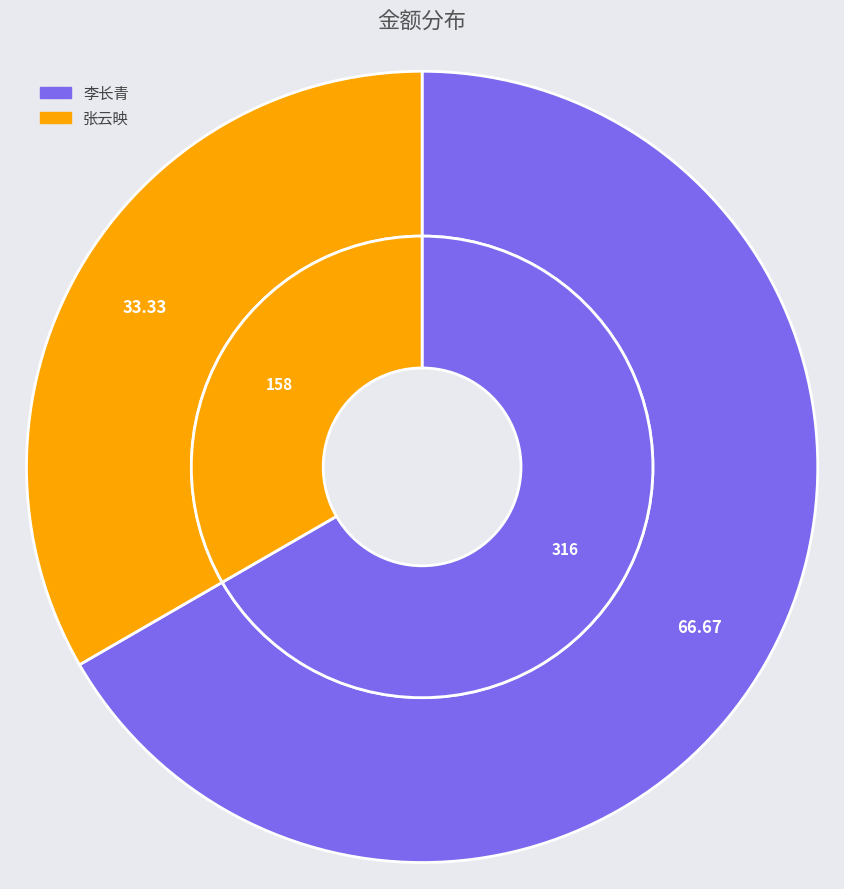

Which category has the biggest portion of the pie?

李长青